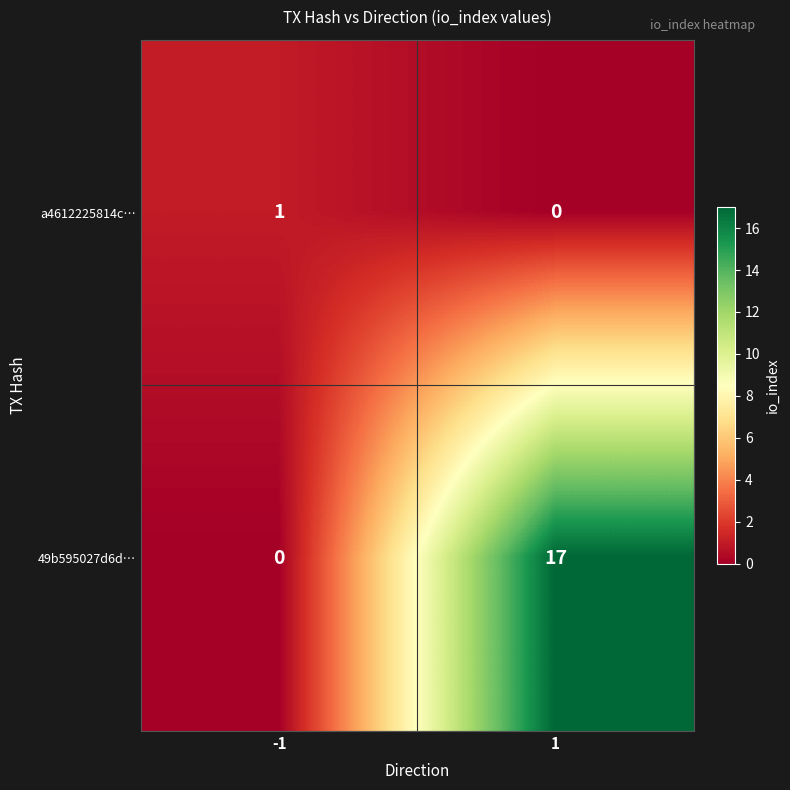

How many categories are shown in the chart?

2